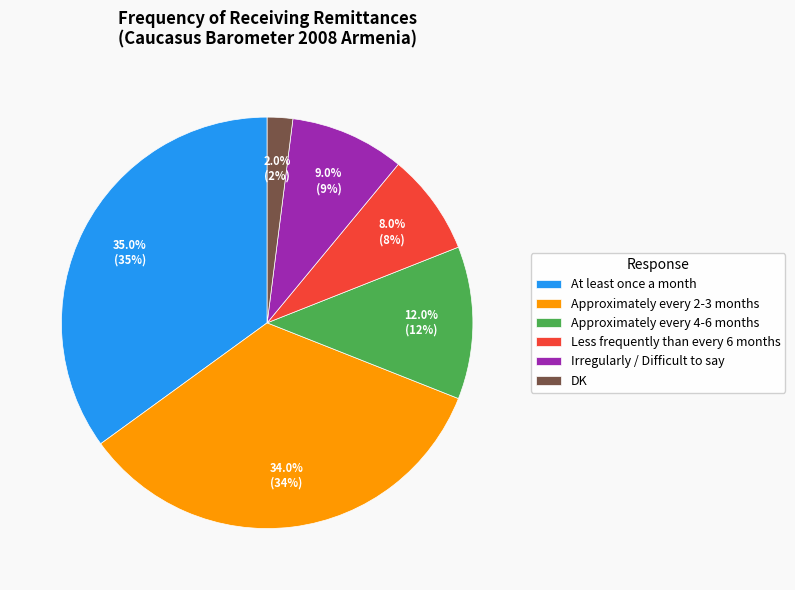

Is At least once a month the majority of the pie?

No